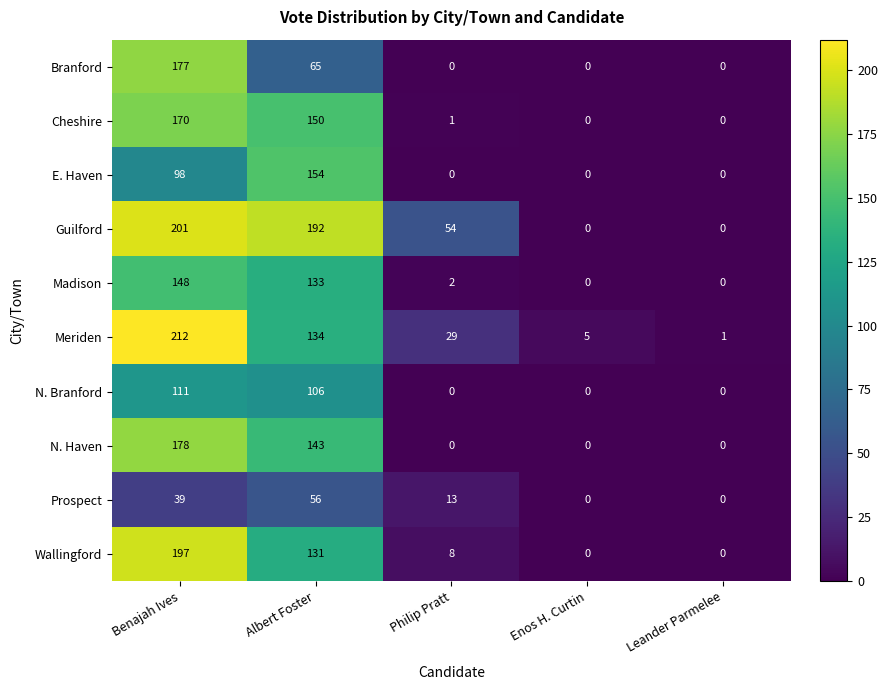

True or false: Guilford has a value of 23 at Philip Pratt.

False